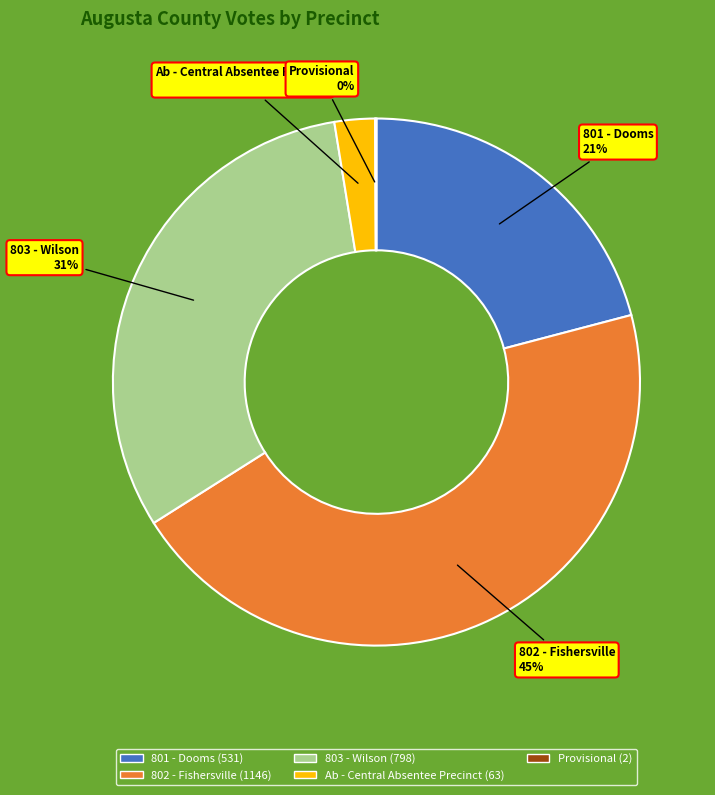

To the nearest percent, what percentage of the pie is Ab - Central Absentee Precinct?

2%